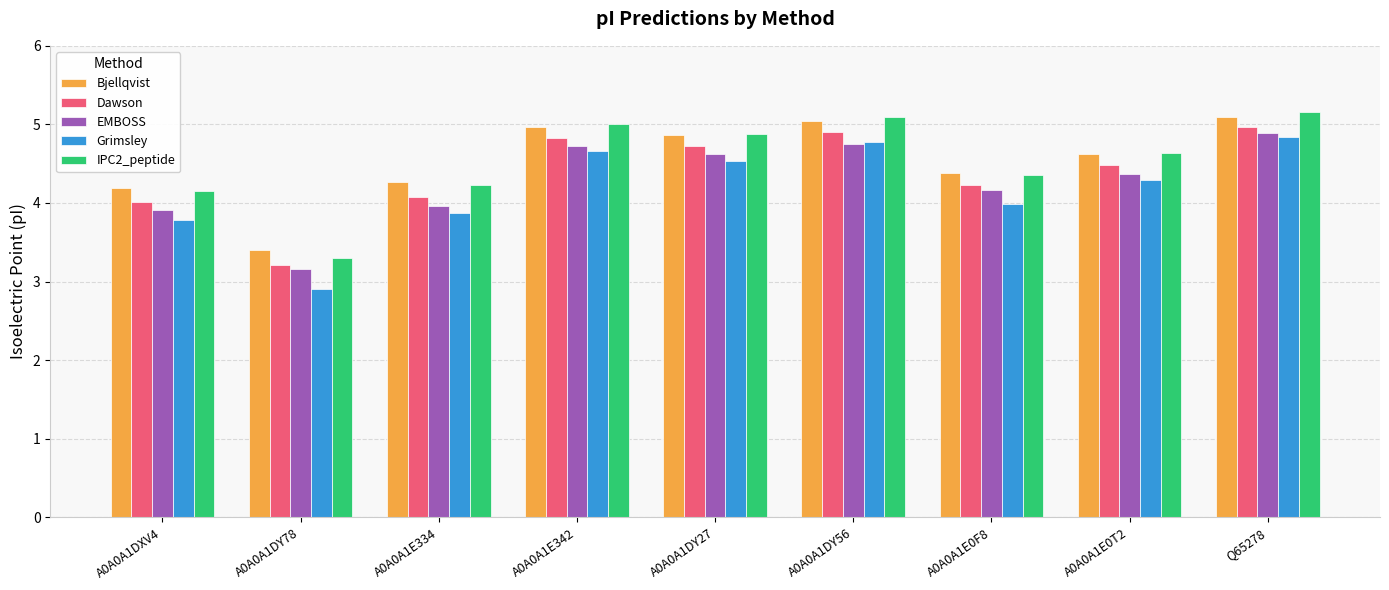

How many groups of bars are there?

9